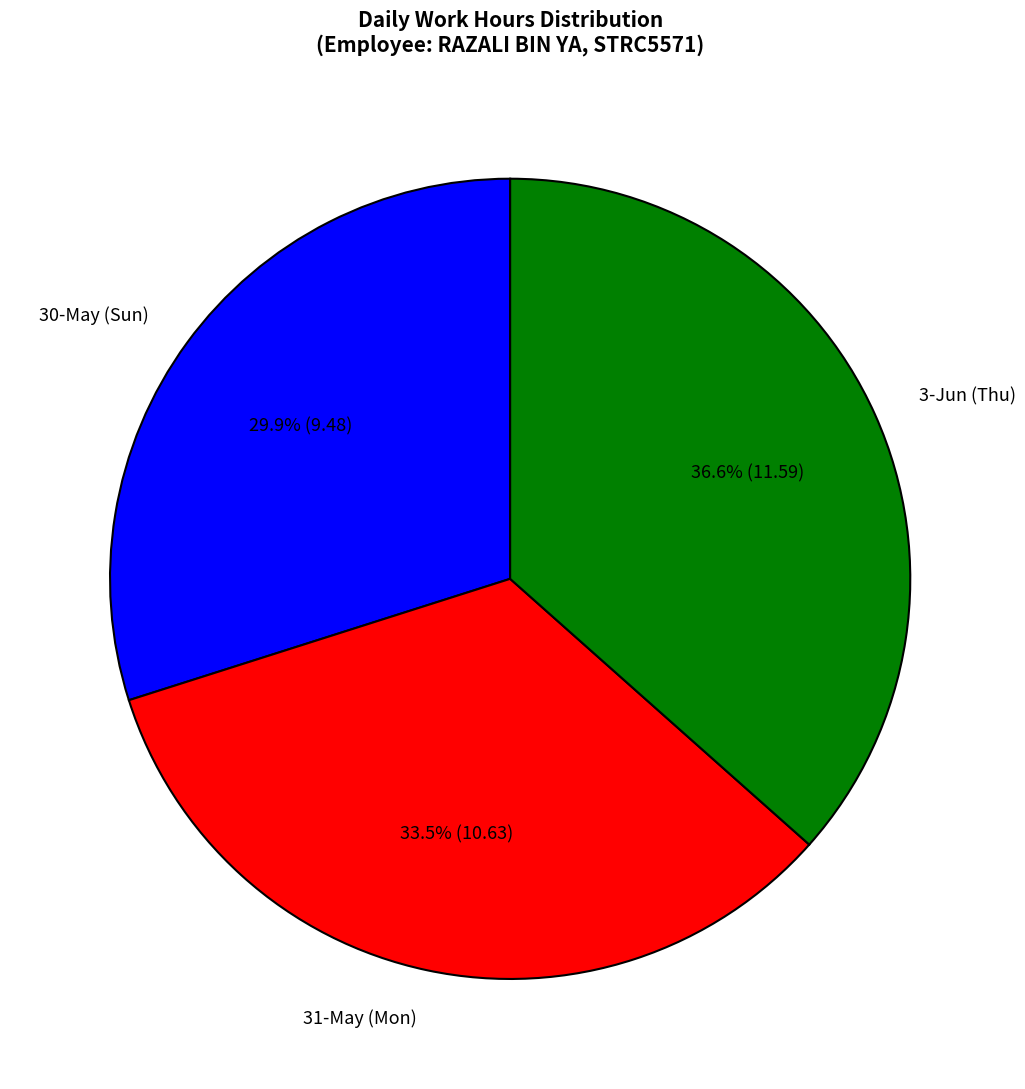

Count the number of slices in the pie.

3